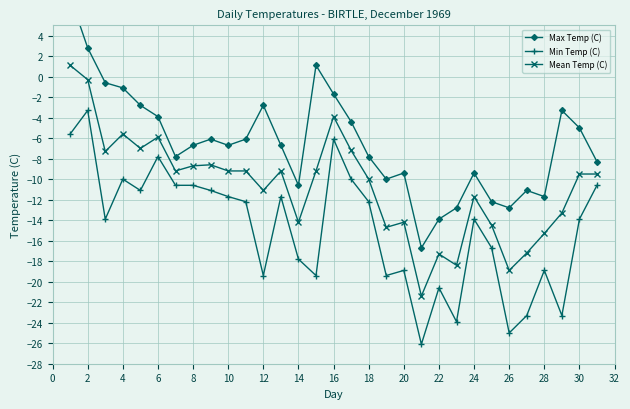

True or false: Min Temp (C) and Mean Temp (C) cross at least once.

False